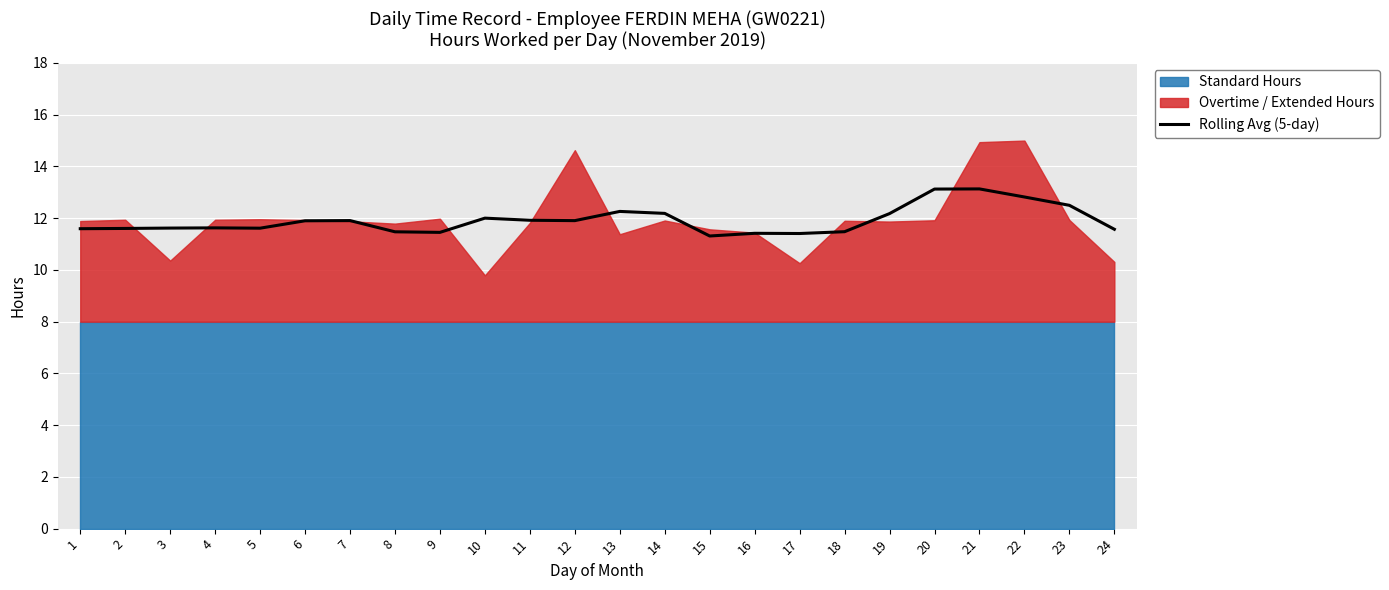

How many categories are shown in the chart?

24